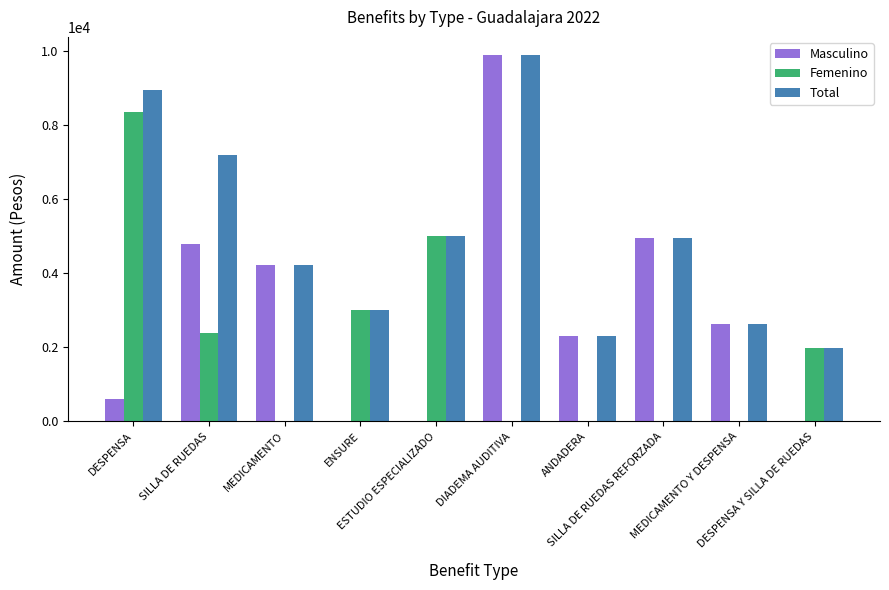

What is the sum of all Masculino values?

29407.2